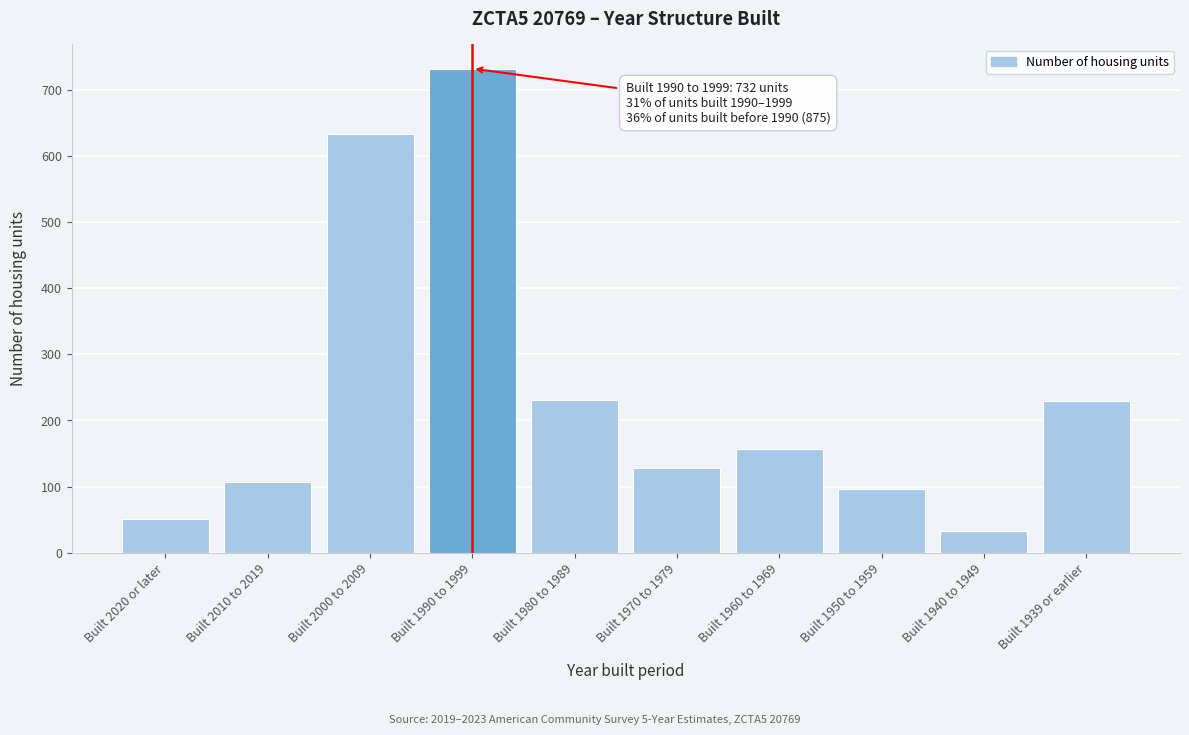

What is the difference between the maximum and minimum values?

699